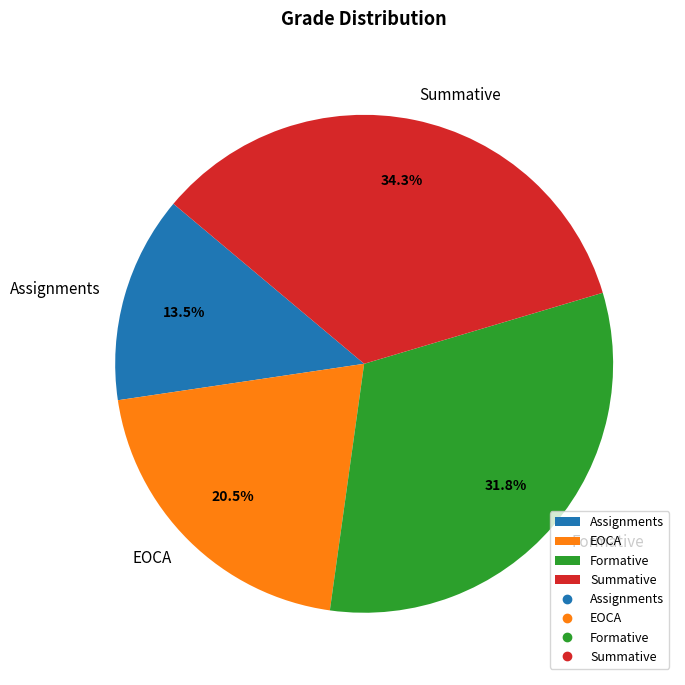

Do Formative and Assignments together represent more than half of the pie?

No